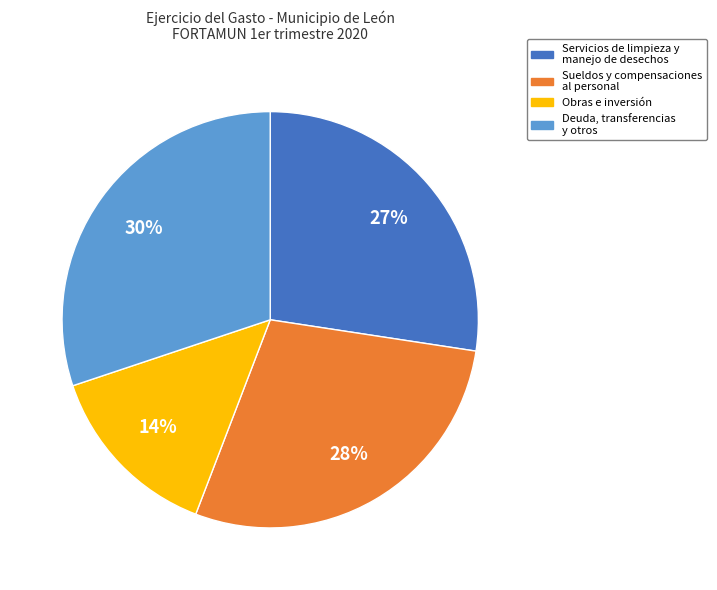

Is there any slice that represents more than half of the pie?

No